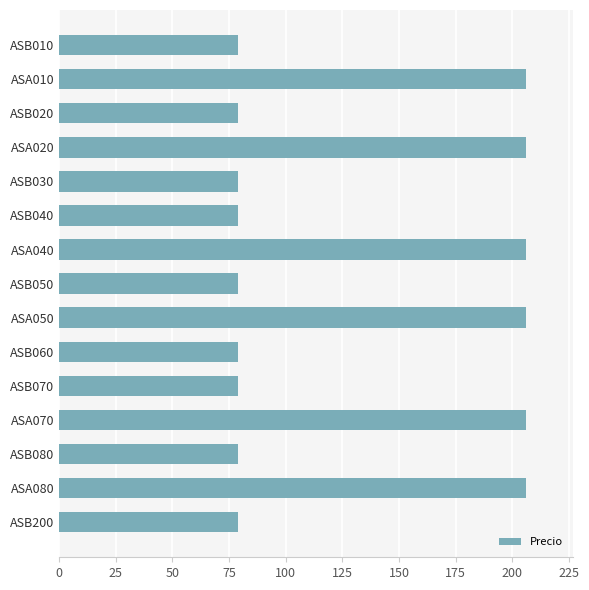

What is the value of the 13th bar from the top?

78.9